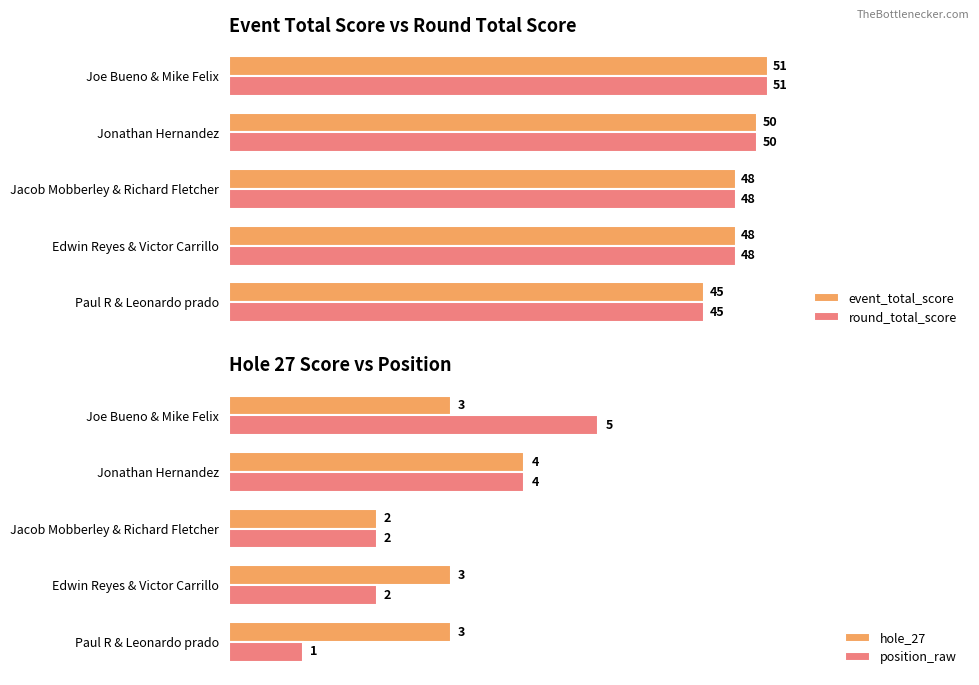

Reading left to right, transcribe all the data shown in this chart.

event_total_score: 45	48	48	50	51
round_total_score: 45	48	48	50	51
hole_27: 3	3	2	4	3
position_raw: 1	2	2	4	5